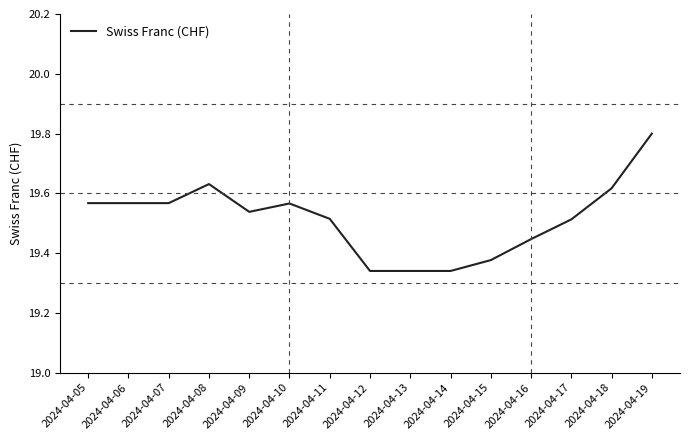

Count the values in the range 19 to 20.

15